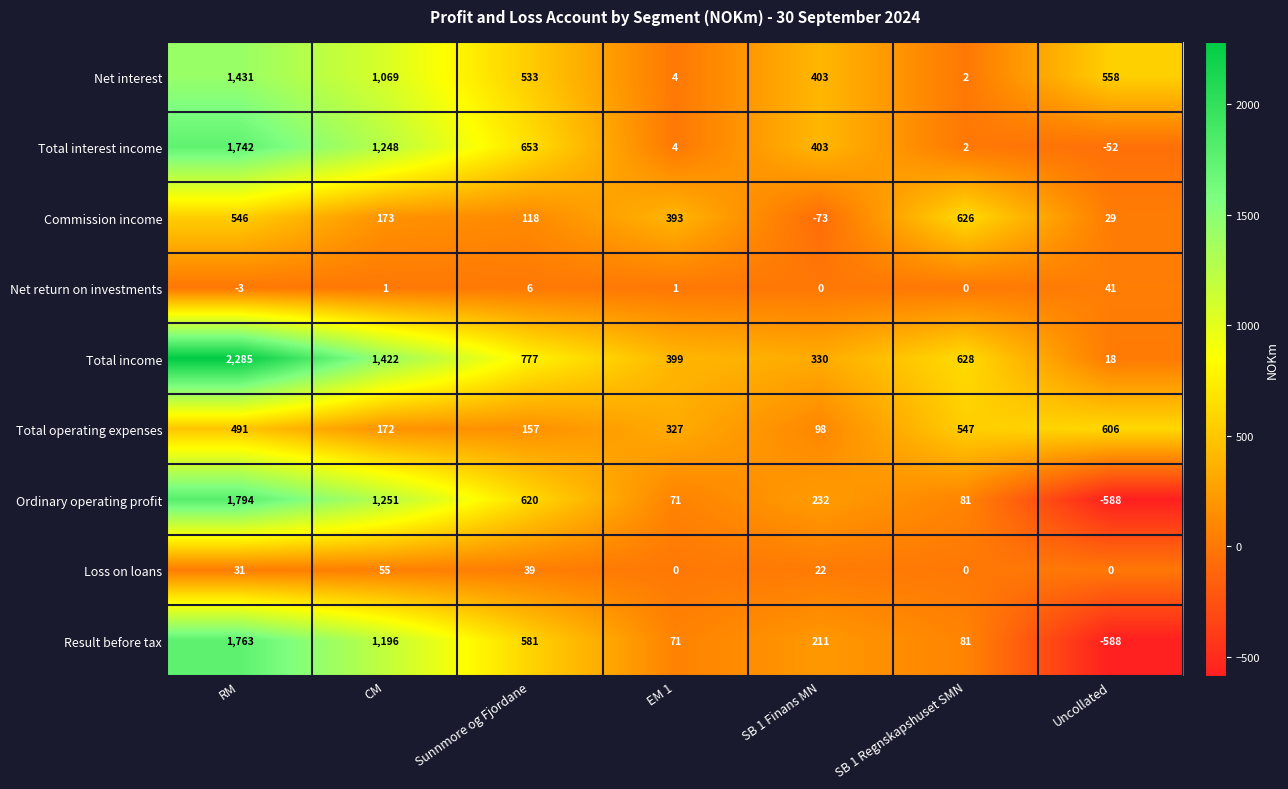

At which category is the sum across all series the highest?

RM